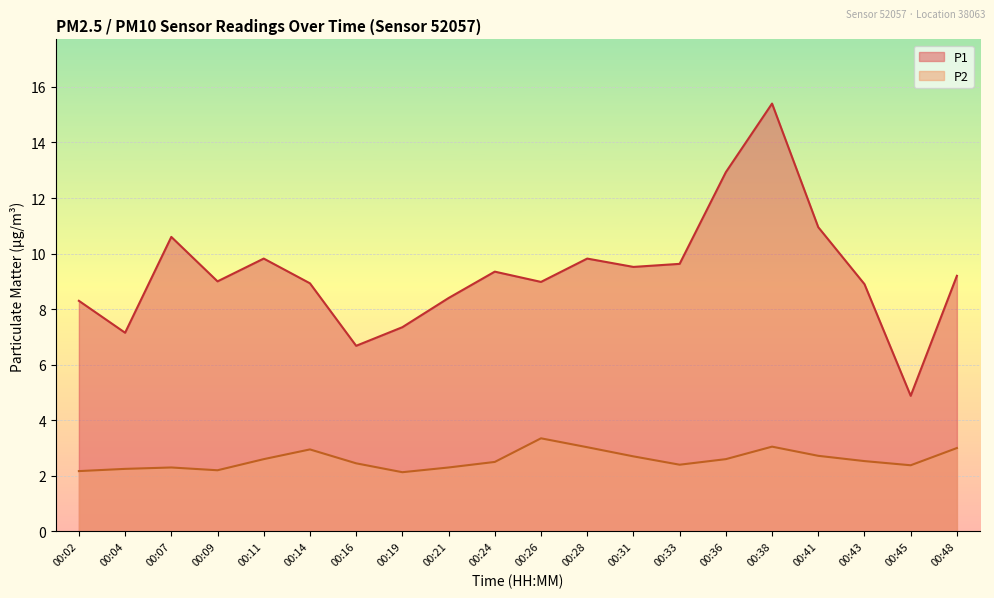

The value of P1 at 00:38 is 15.4. True or false?

True